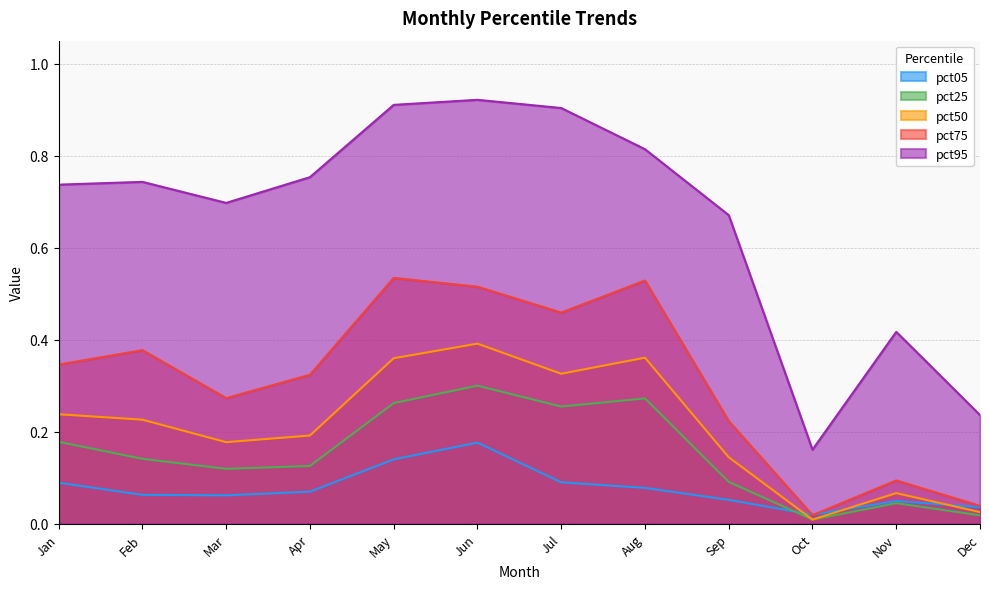

Which has a higher value, Jun or Oct?

Jun